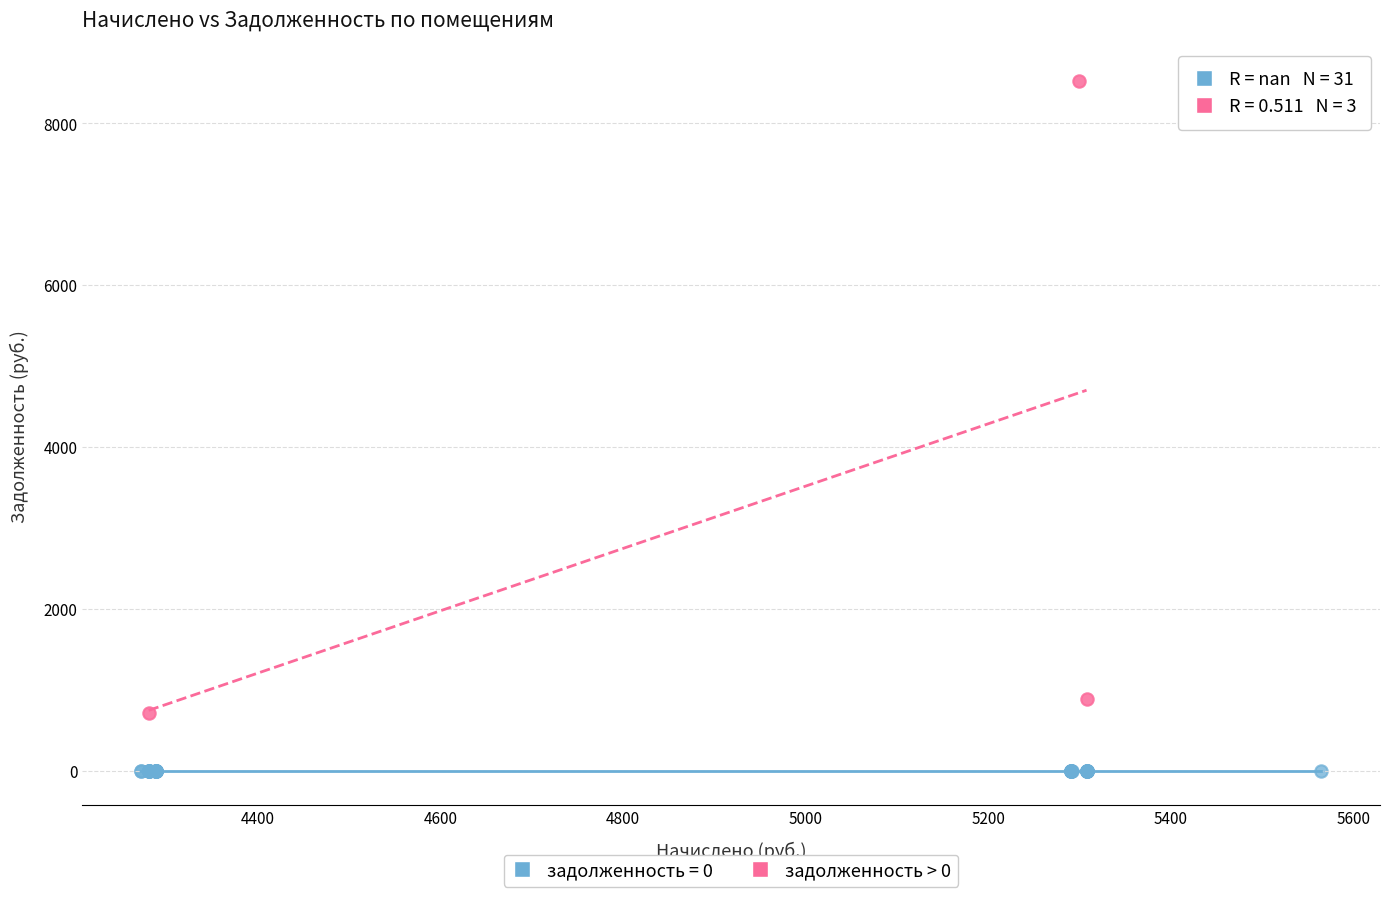

Which series reaches the maximum Y coordinate?

задолженность > 0